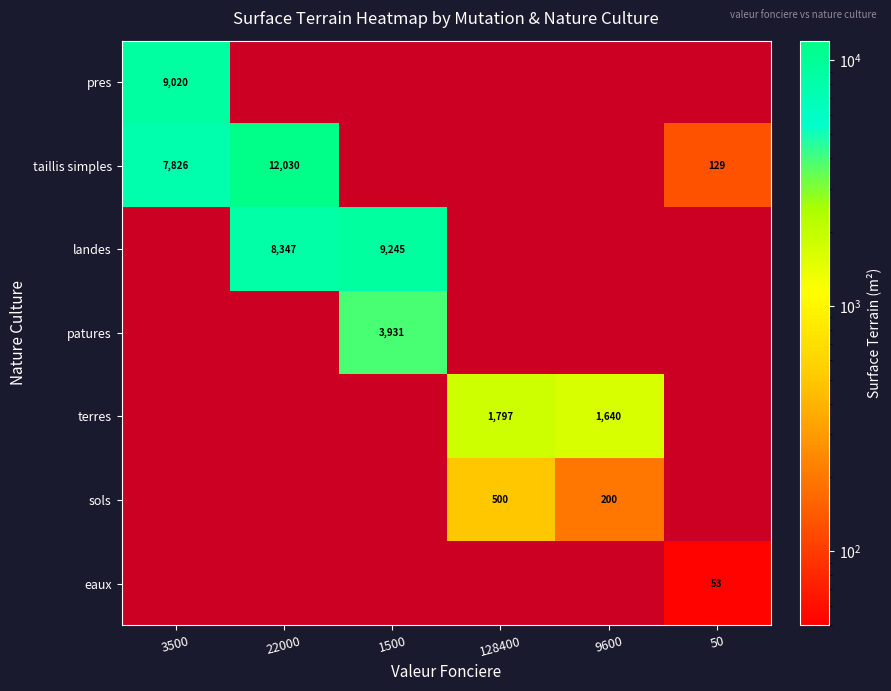

Rank the categories by landes value from lowest to highest.

3500, 22000, 1500, 128400, 9600, 50